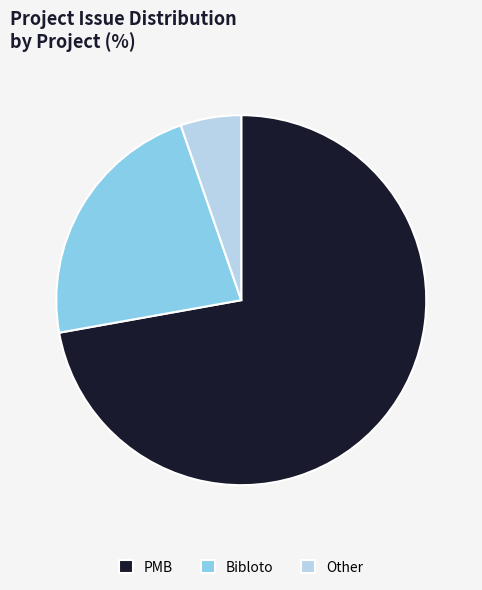

Which slice is the smallest?

Other